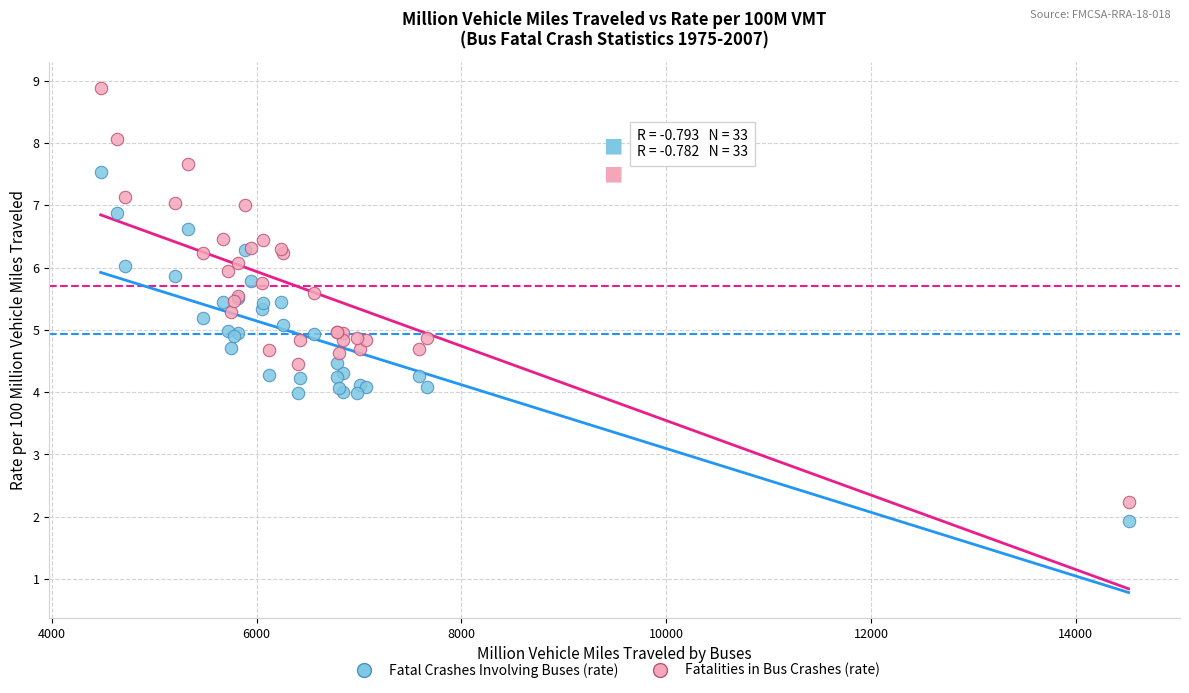

Which series has the largest Y range (max minus min)?

Fatalities in Bus Crashes (rate)